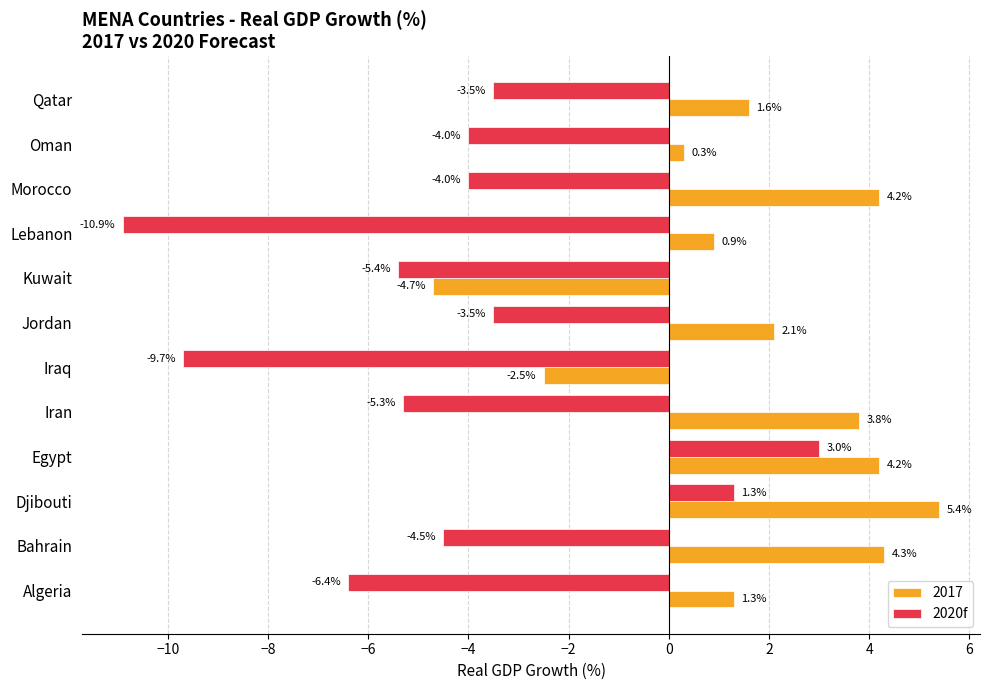

True or false: 2020f has a value of -0.8 at Morocco.

False